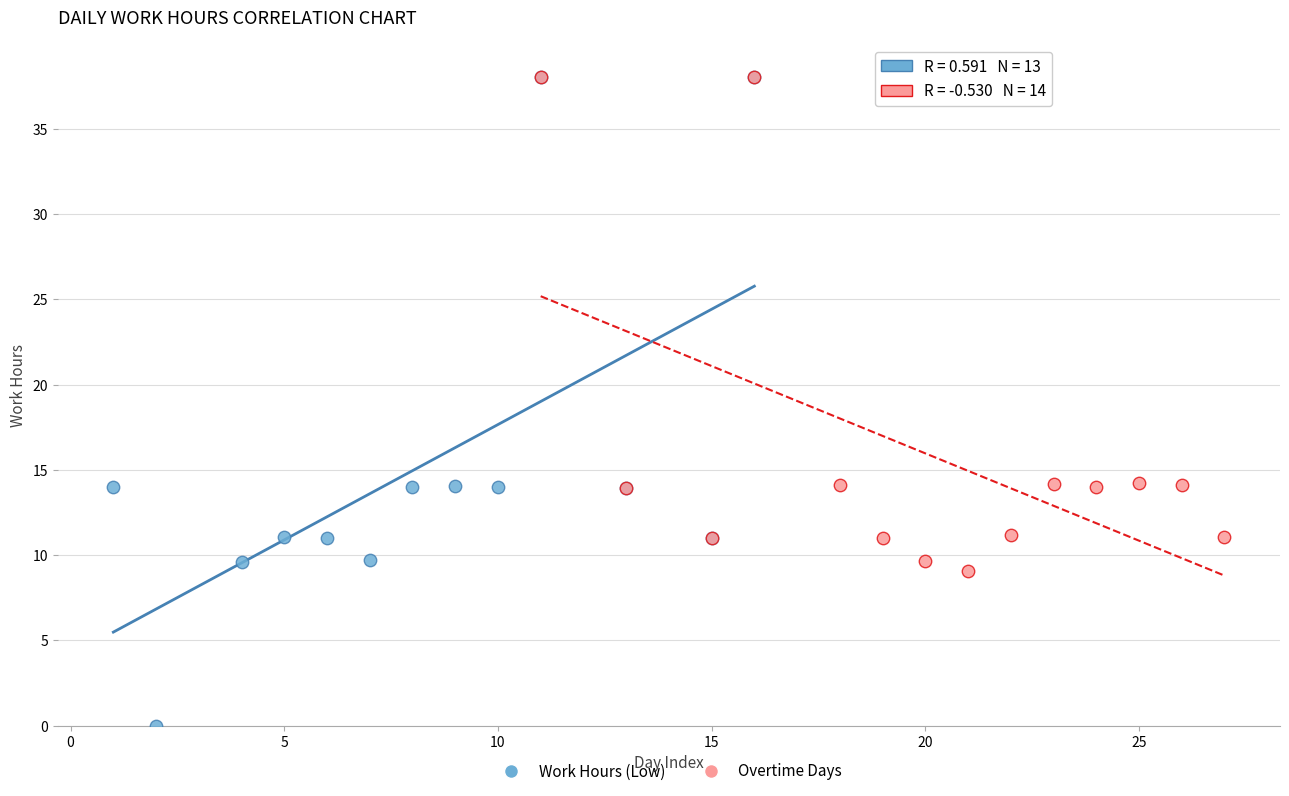

Which series has the largest Y range (max minus min)?

Work Hours (Low)